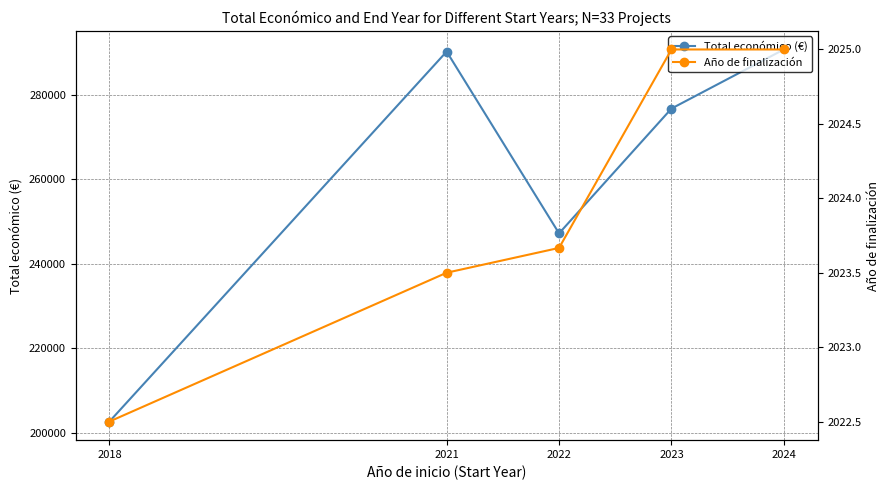

How many interior local valleys does the Total económico (€) series have?

1